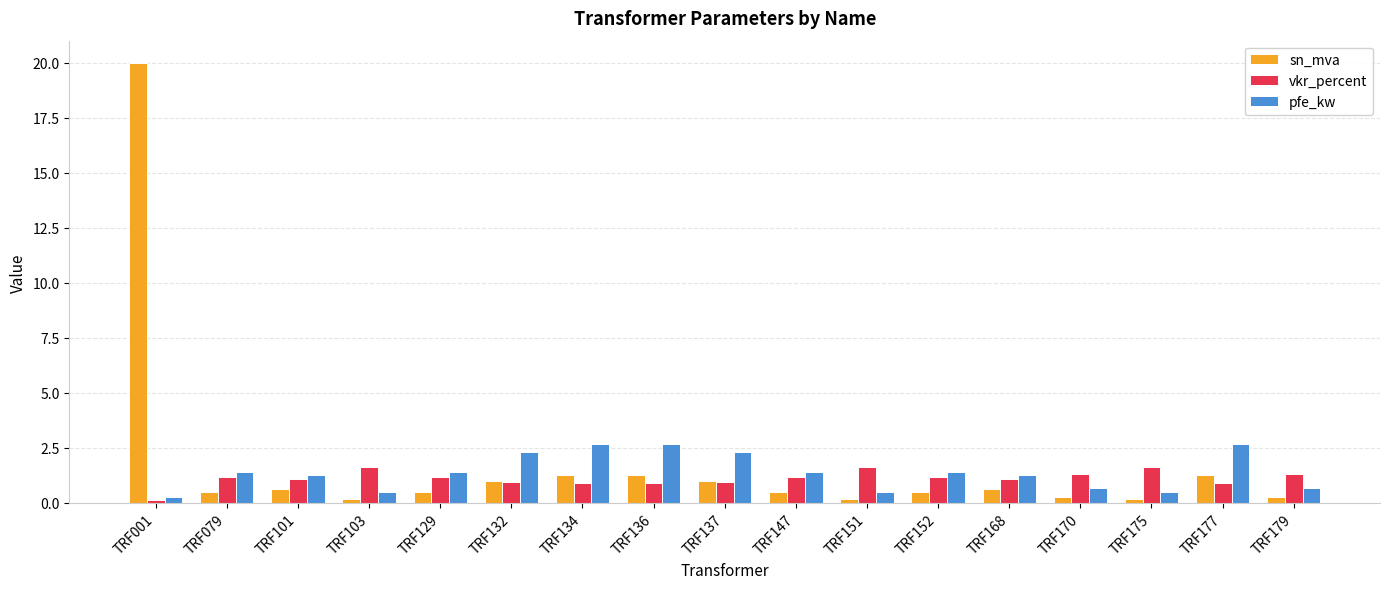

Read the pfe_kw value at TRF079.

1.4